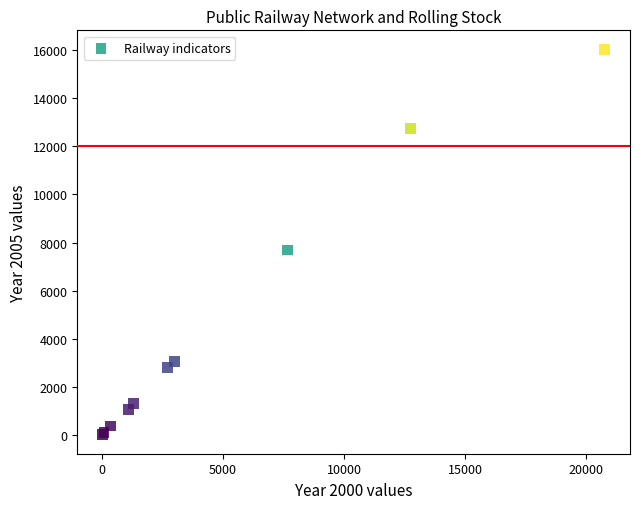

What Y value in the scatter plot is closest to 8020?

7685.0